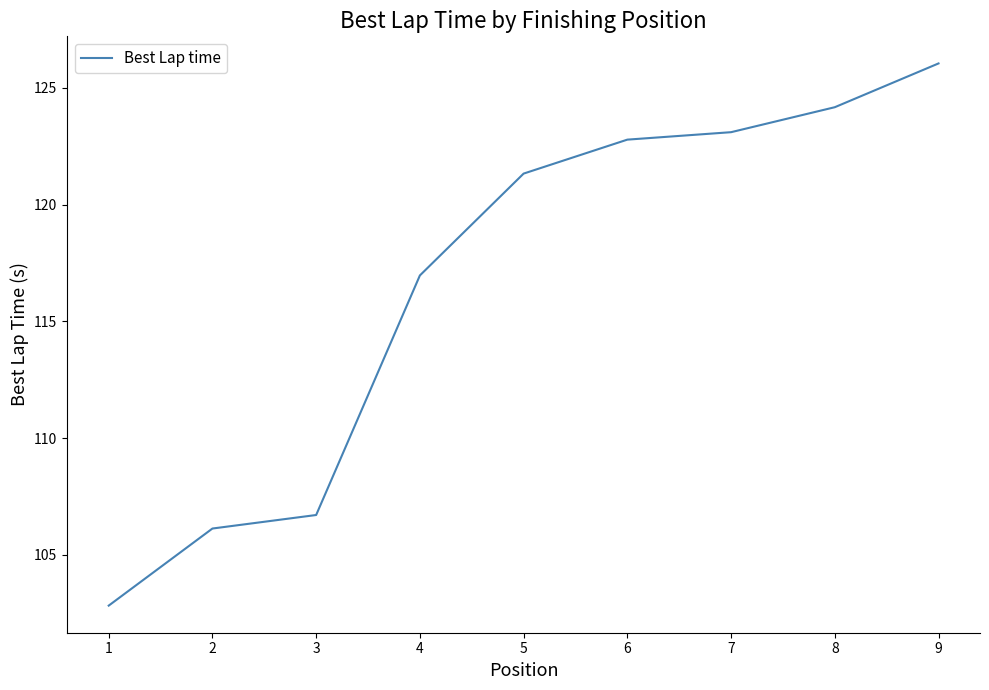

What is the sum of the values at 6 and 3?

229.5